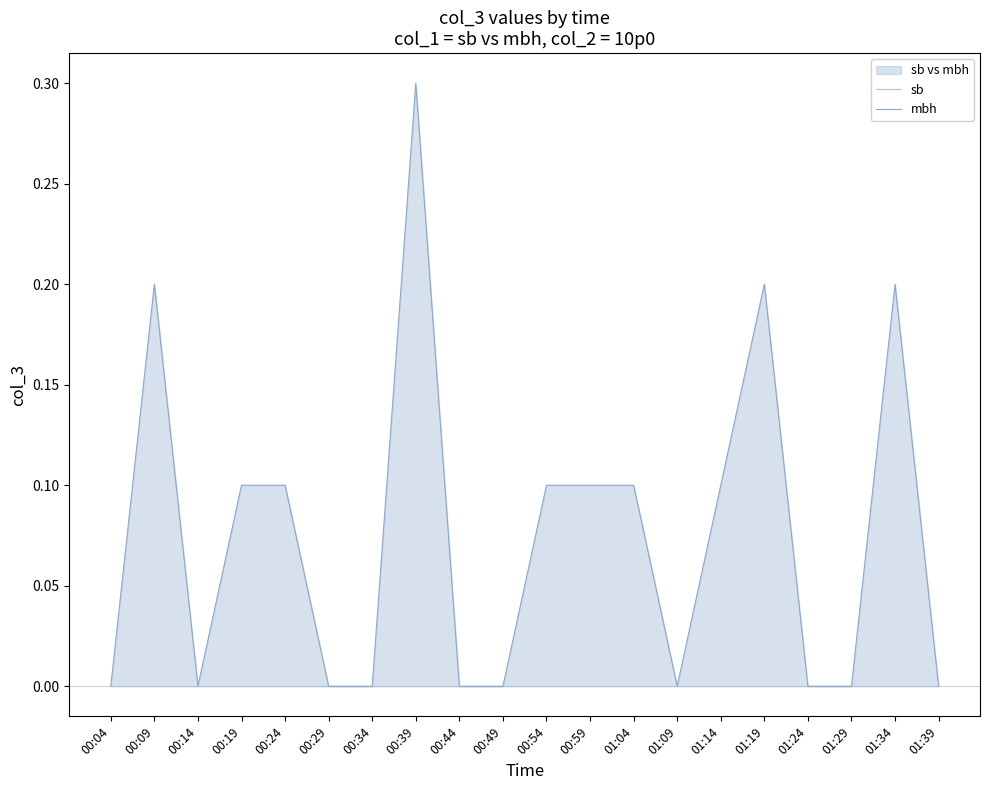

At which category is the sum across all series the highest?

00:39